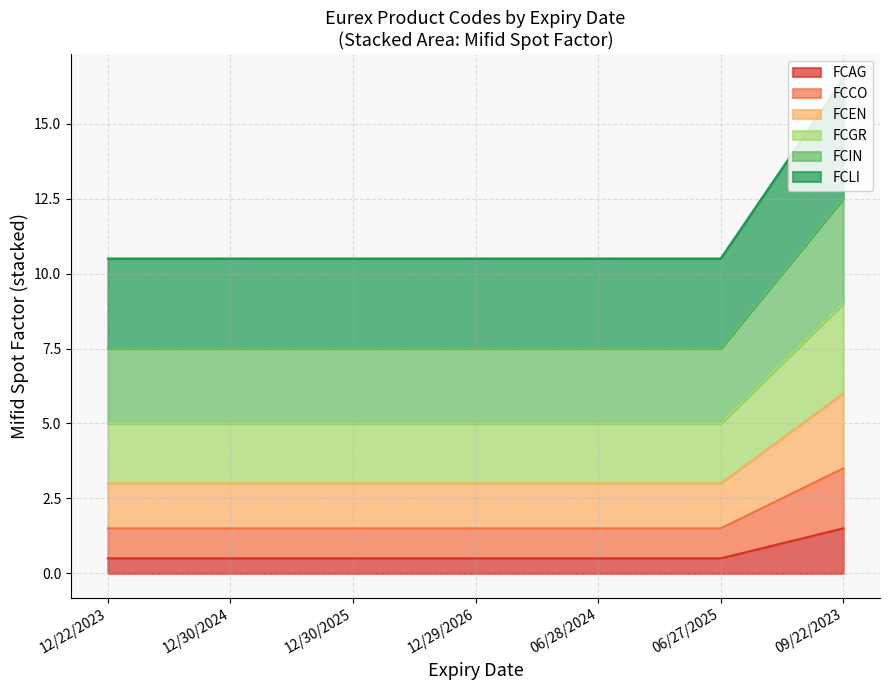

True or false: FCAG and FCLI intersect in this chart.

False